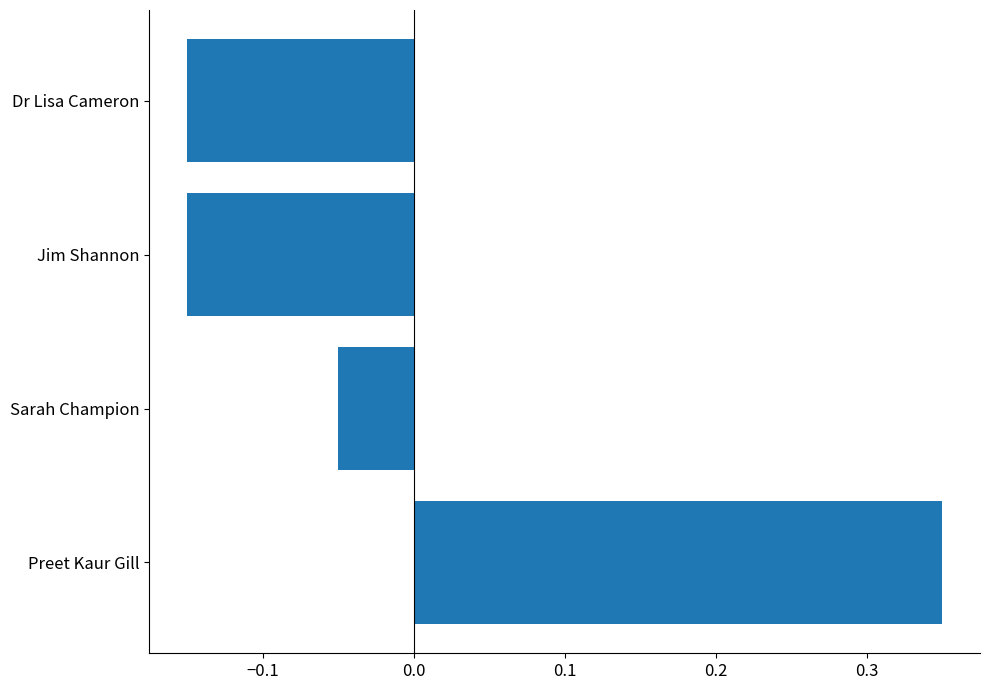

At which category does the chart reach its peak across all series?

Preet Kaur Gill